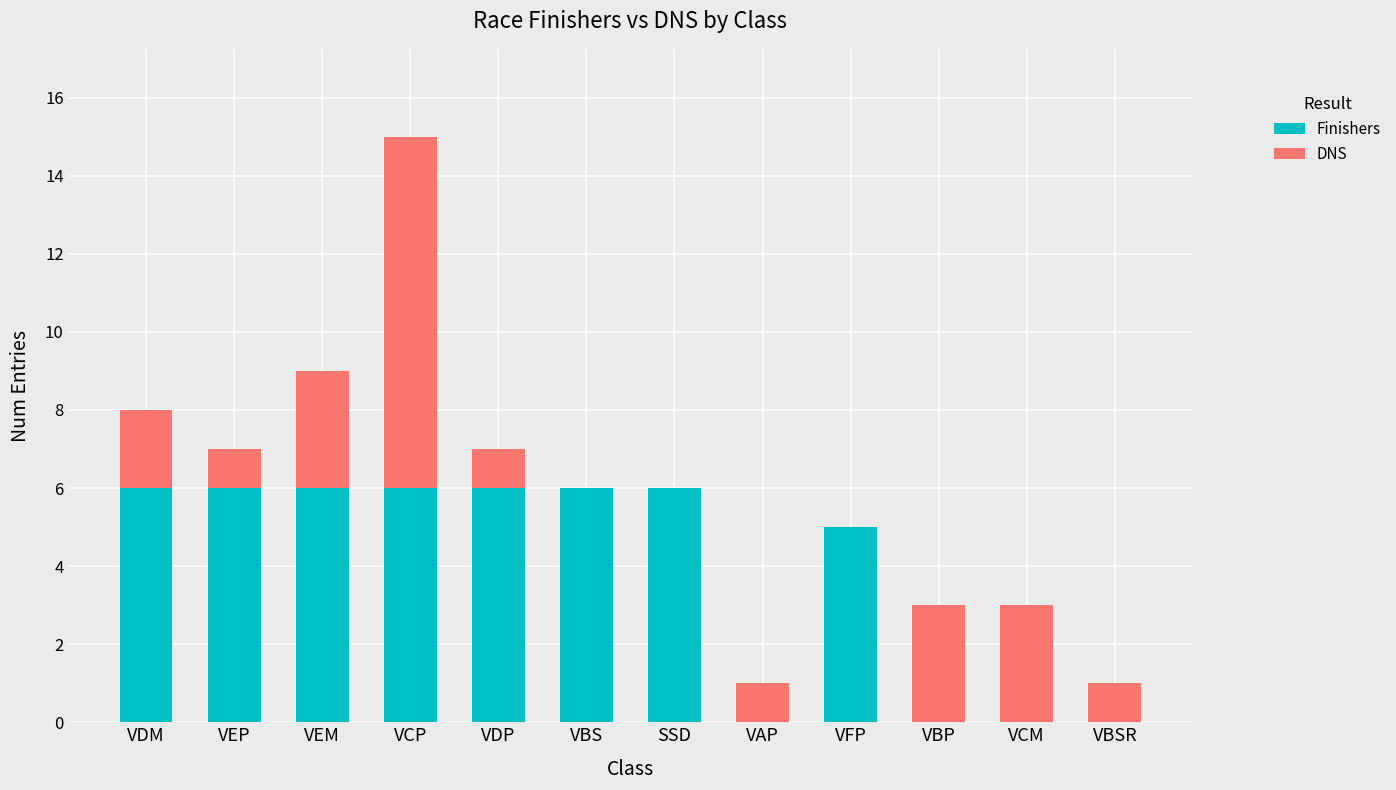

What is the maximum value for Finishers?

6